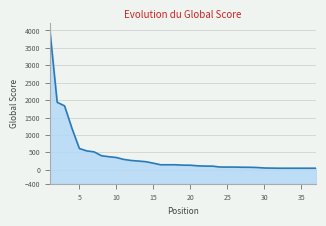

How many distinct data groups are displayed?

1